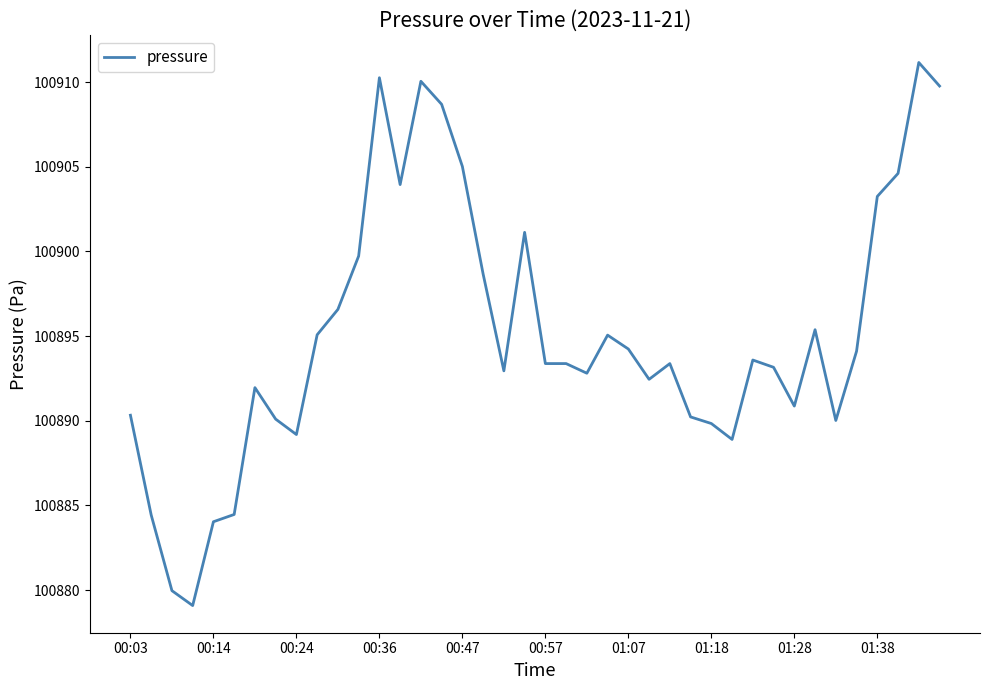

What is the minimum value shown in the chart?

100879.1